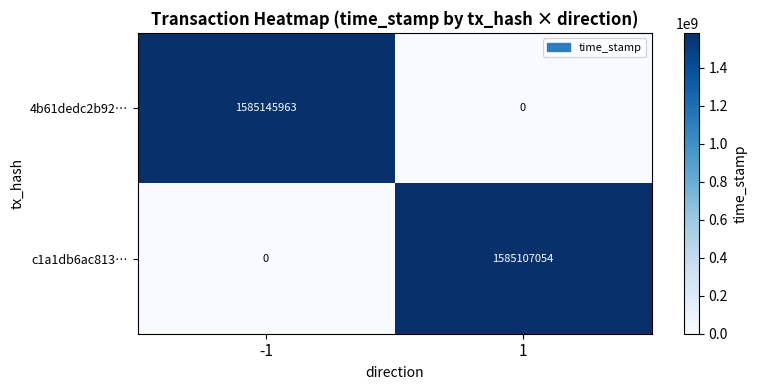

Reading left to right, extract all data points from this chart.

4b61dedc2b92…: -1=1585145963	1=0
c1a1db6ac813…: -1=0	1=1585107054